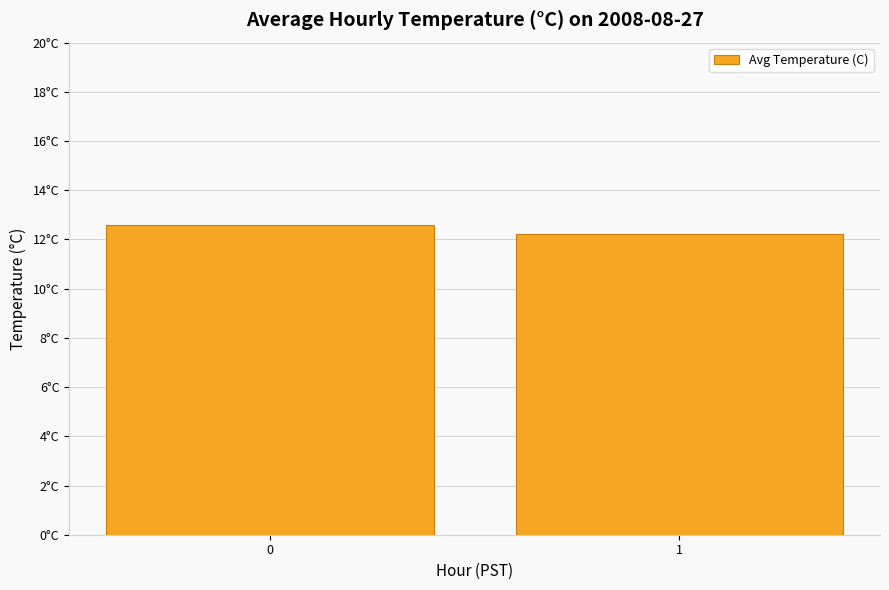

Count the number of data series in this chart.

1